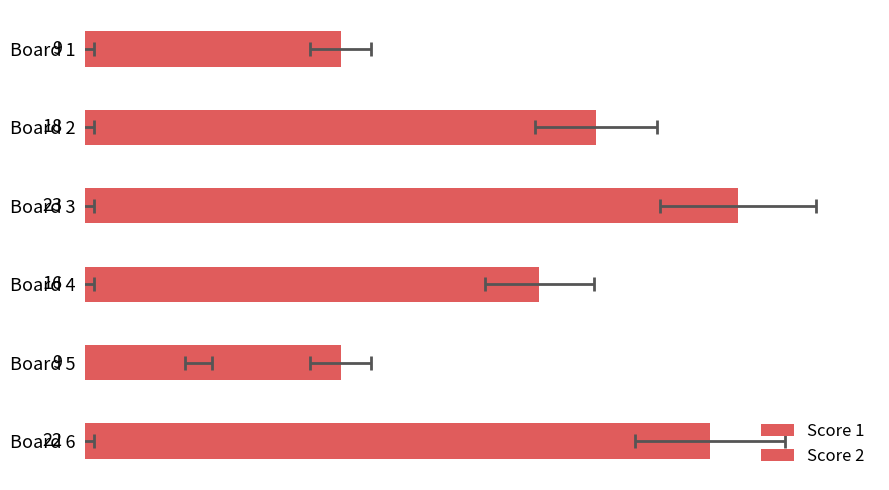

Is the value of Score 1 at Board 1 greater than the value of Score 2 at Board 3?

Yes